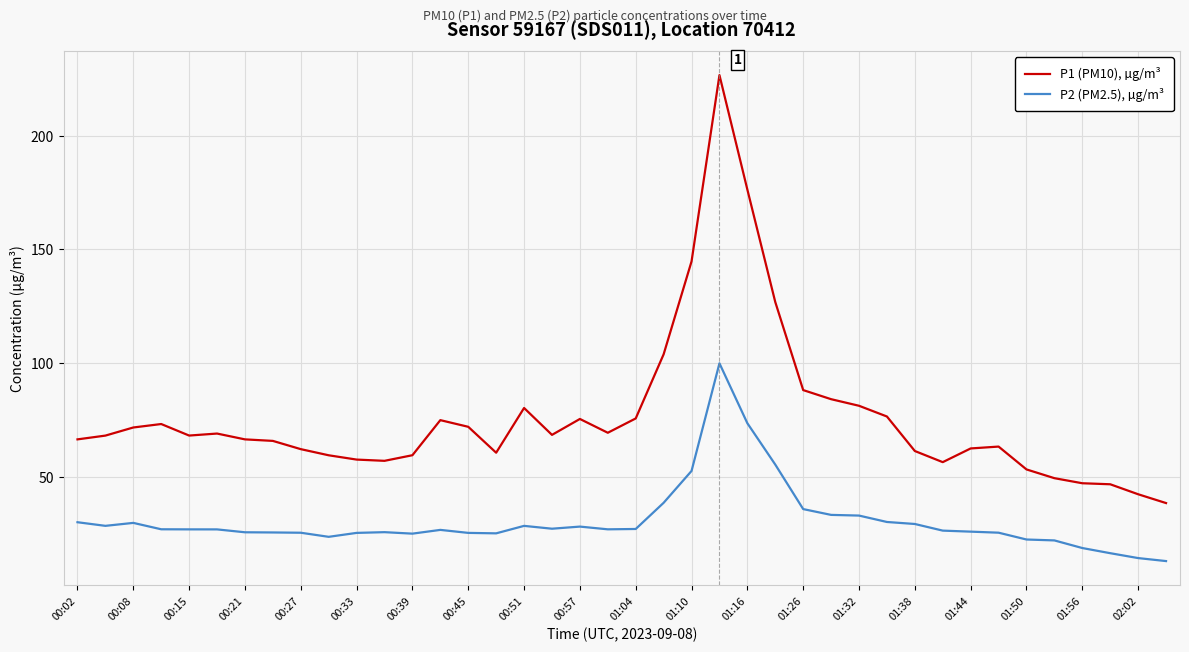

Which series has the widest spread of values?

P1 (PM10), µg/m³